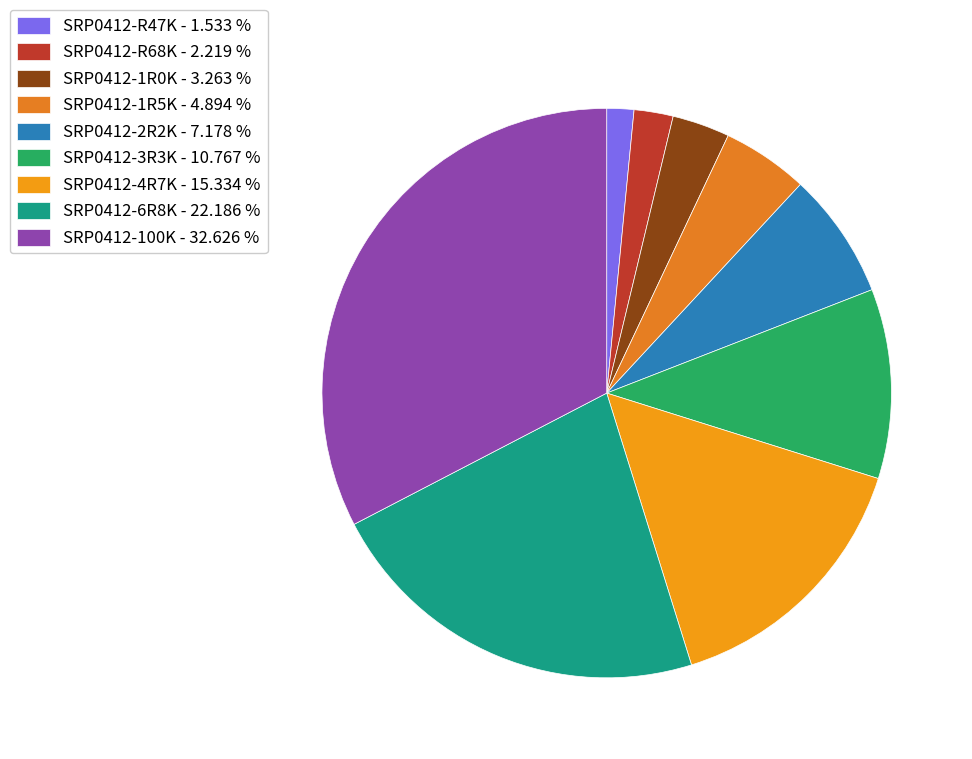

To the nearest percent, what portion does SRP0412-R68K represent?

2%